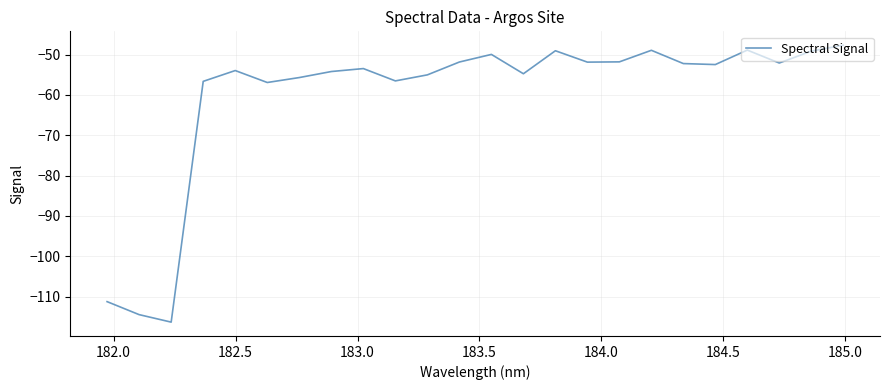

What is the difference between the maximum and minimum values?

68.7